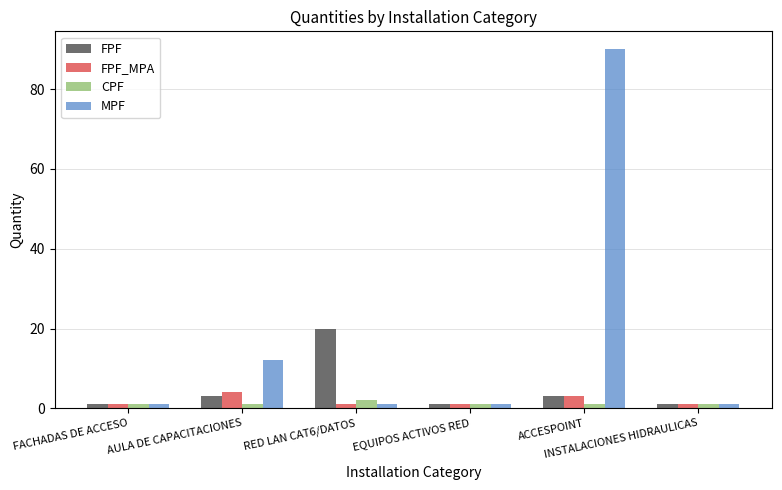

What is the difference between the maximum and minimum values in the MPF series?

89